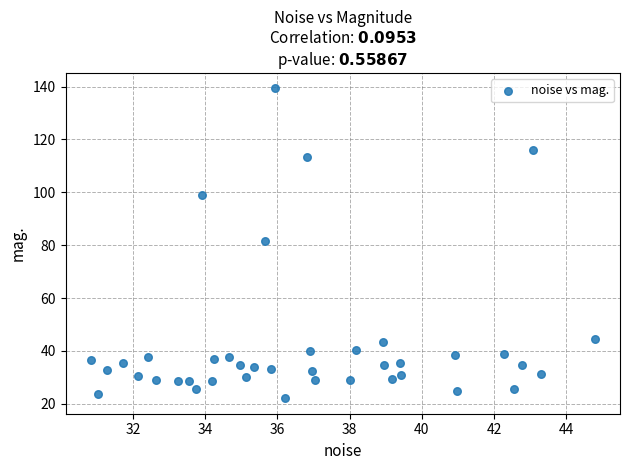

What is the range of X values (max minus min)?

14.0